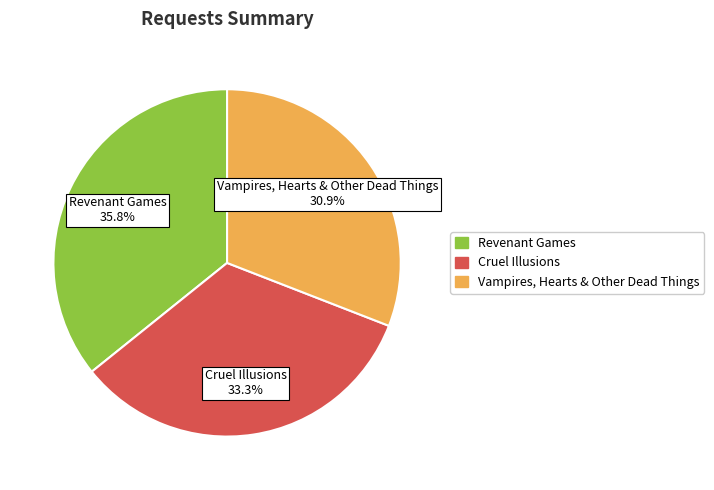

What percentage is the Cruel Illusions slice, to the nearest percent?

33%